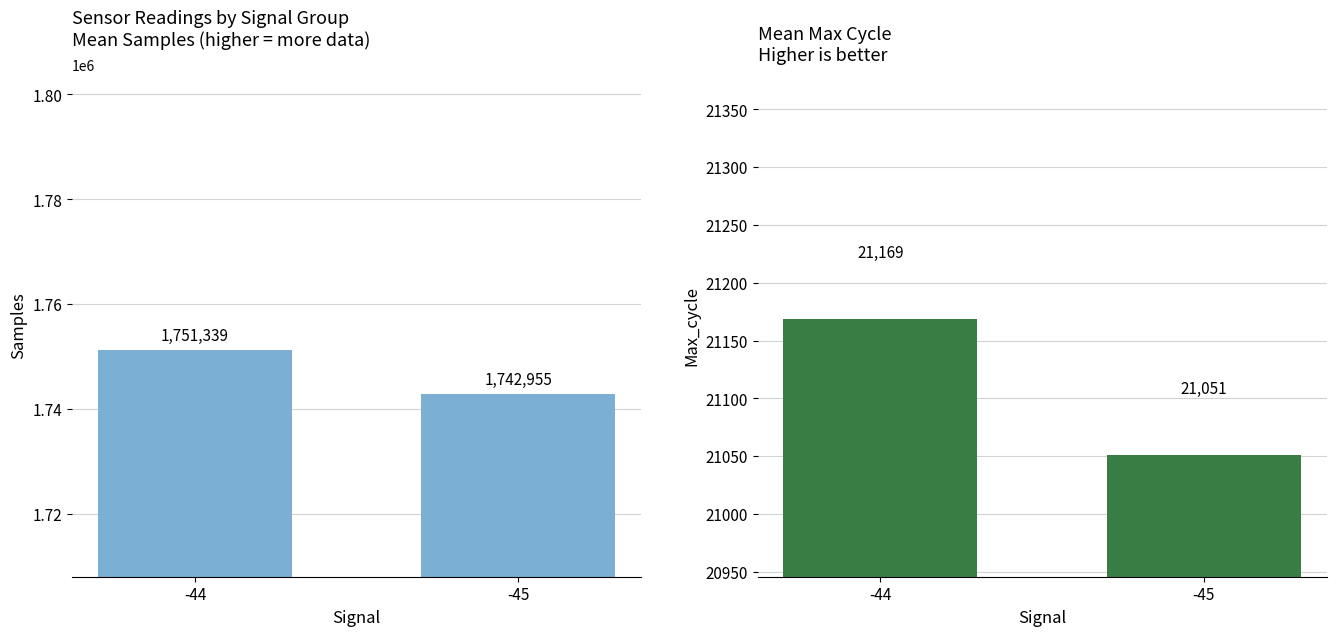

At how many categories does at least one series exceed 131241?

2